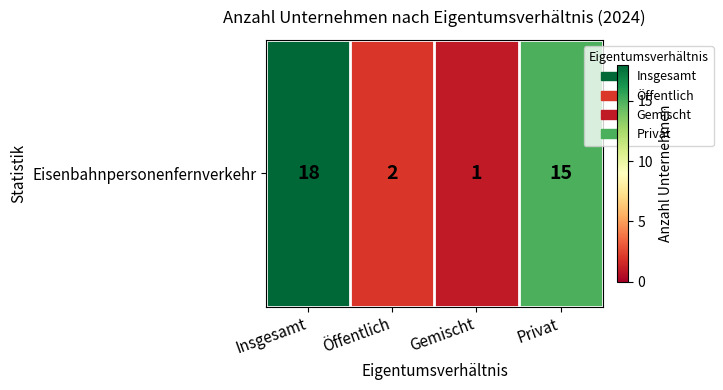

List the labels in order of value, largest first.

Insgesamt, Privat, Öffentlich, Gemischt